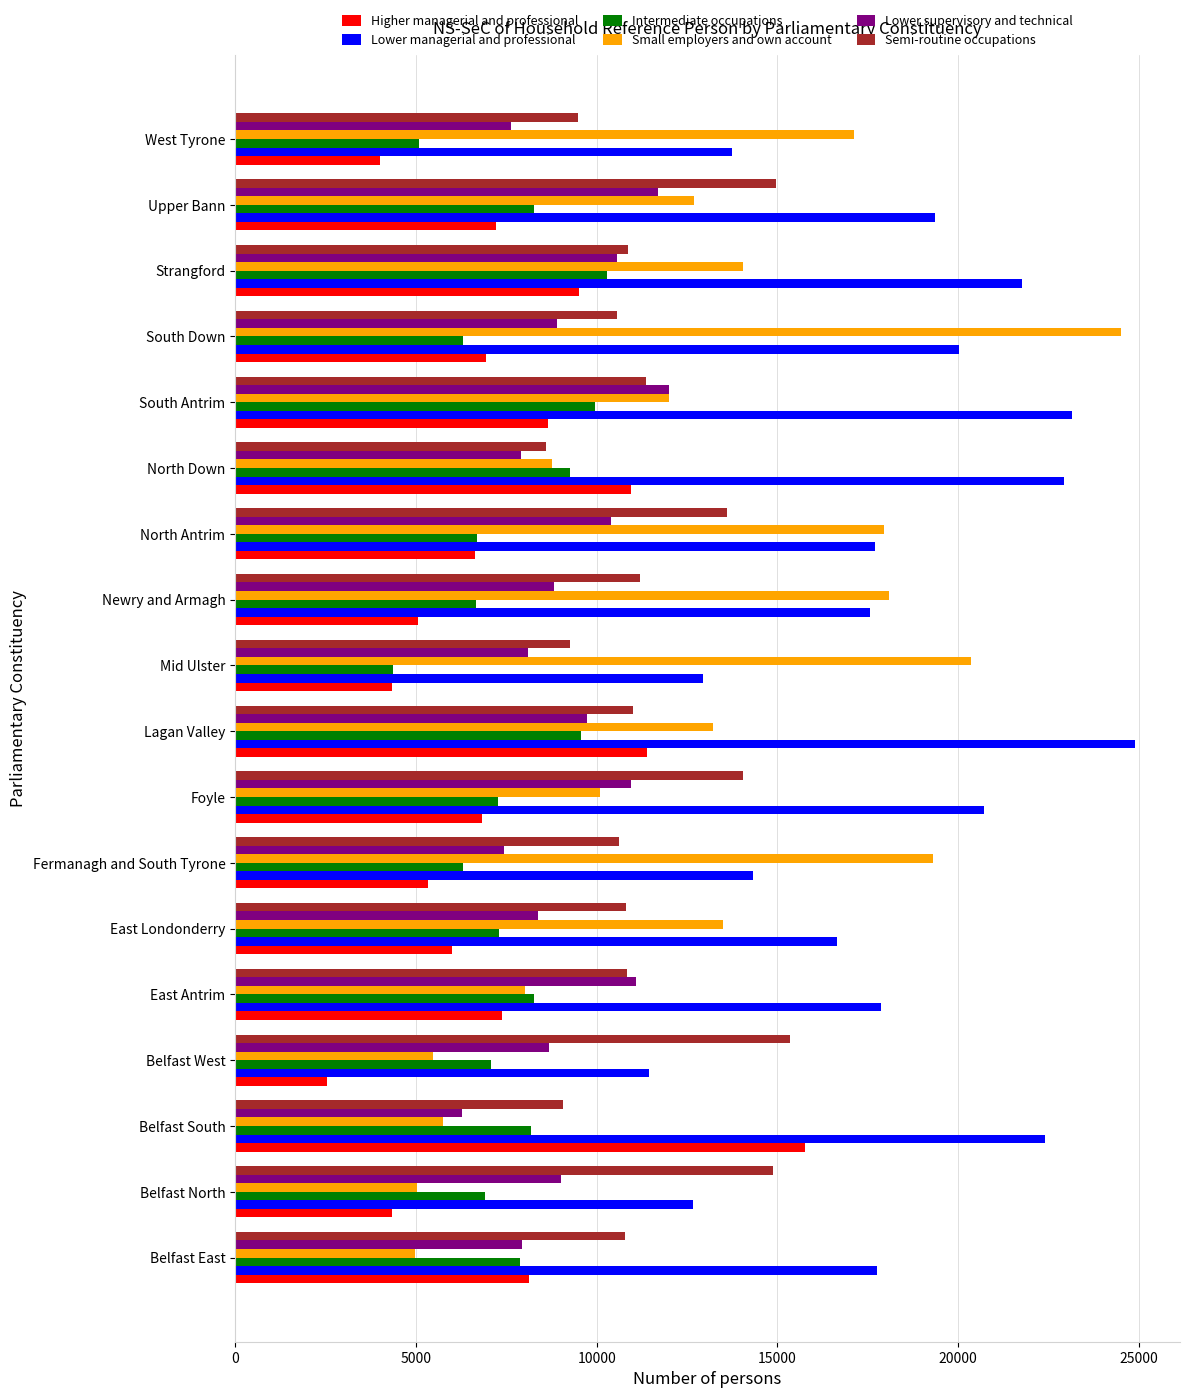

Read the Intermediate occupations value at Lagan Valley.

9556